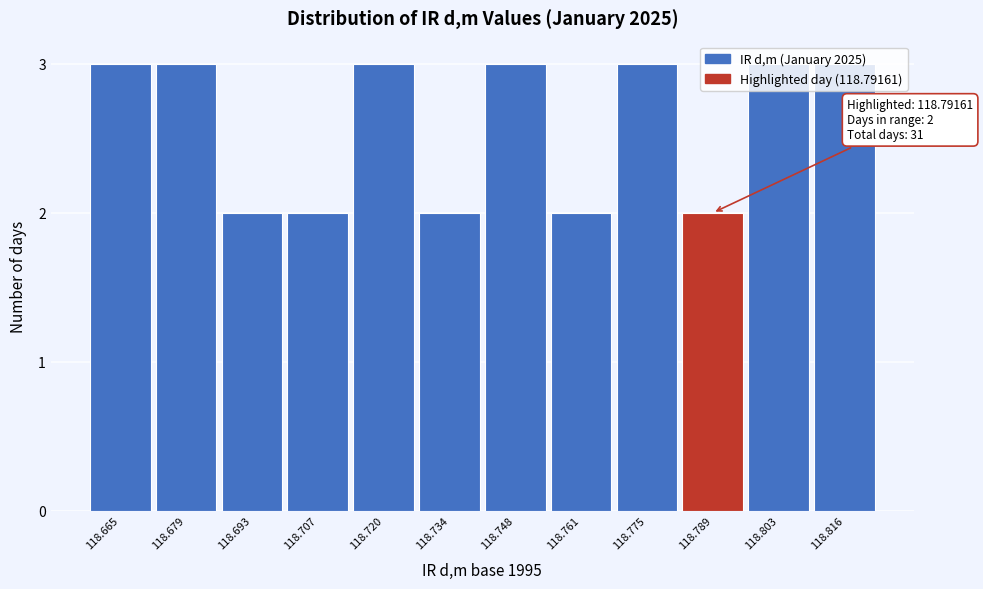

What is the average value?

3